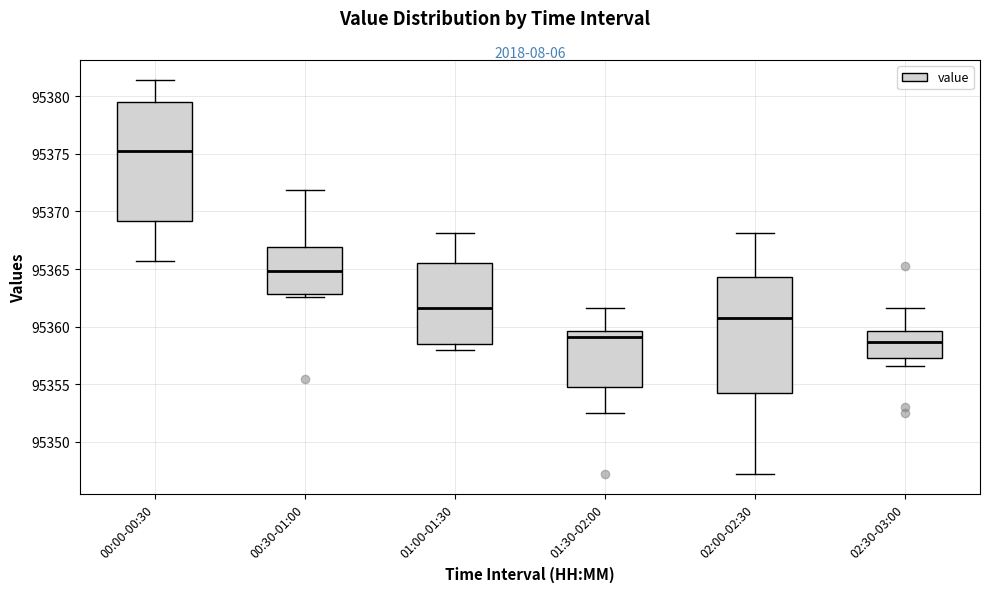

Reading left to right, read every box against the y-axis: the position of its median line, the range the box covers, and the ends of its whiskers. The values are not printed on the chart, so give them approximately, as read against the axis.

00:00-00:30: median 95375.0, box 95369.0 to 95379.5, whiskers 95365.5 to 95381.5
00:30-01:00: median 95365.0, box 95363.0 to 95367.0, whiskers 95362.5 to 95372.0
01:00-01:30: median 95361.5, box 95358.5 to 95365.5, whiskers 95358.0 to 95368.0
01:30-02:00: median 95359.0, box 95355.0 to 95359.5, whiskers 95352.5 to 95361.5
02:00-02:30: median 95361.0, box 95354.0 to 95364.5, whiskers 95347.0 to 95368.0
02:30-03:00: median 95358.5, box 95357.5 to 95359.5, whiskers 95356.5 to 95361.5